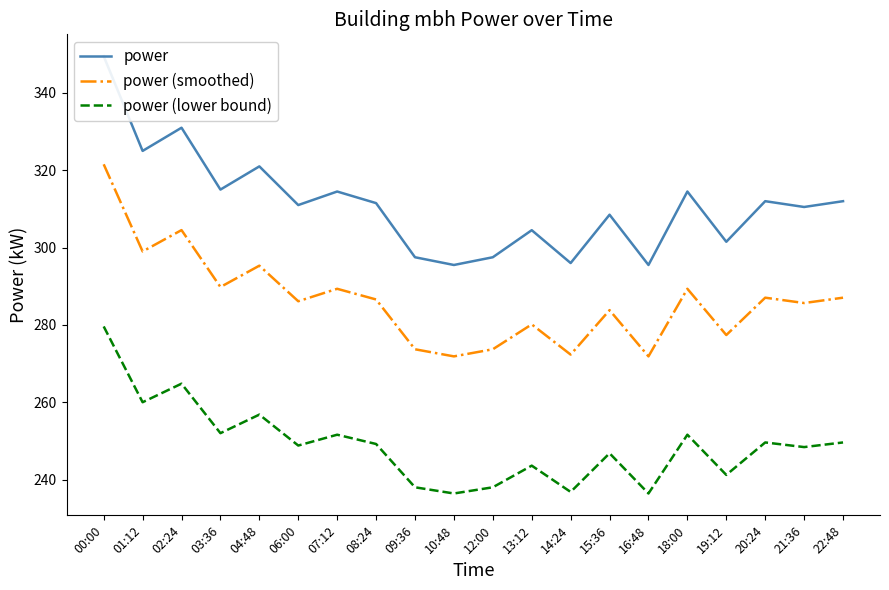

Which series has the widest spread of values?

power